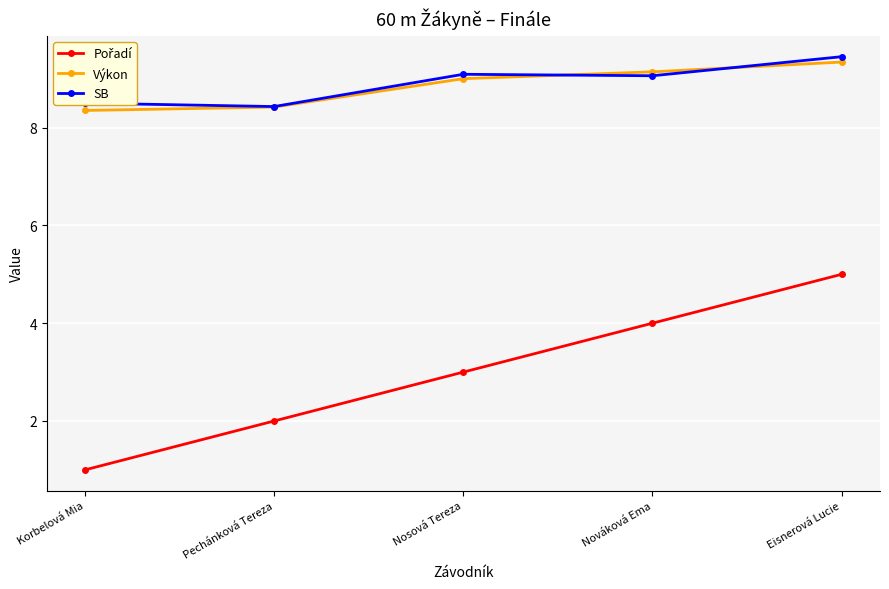

Is it true that SB equals 8.5 at Korbelová Mia?

True